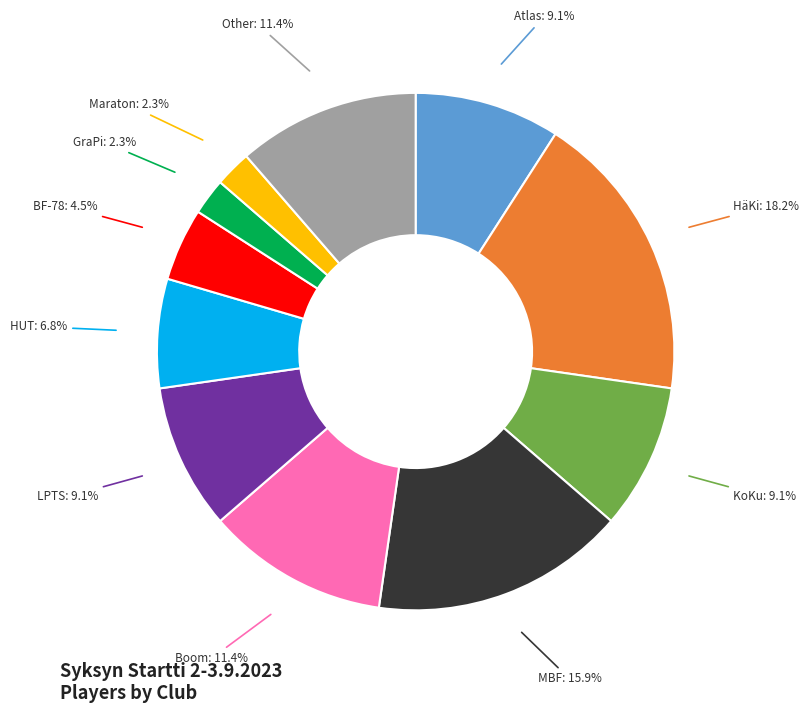

Is there any slice that represents more than half of the pie?

No